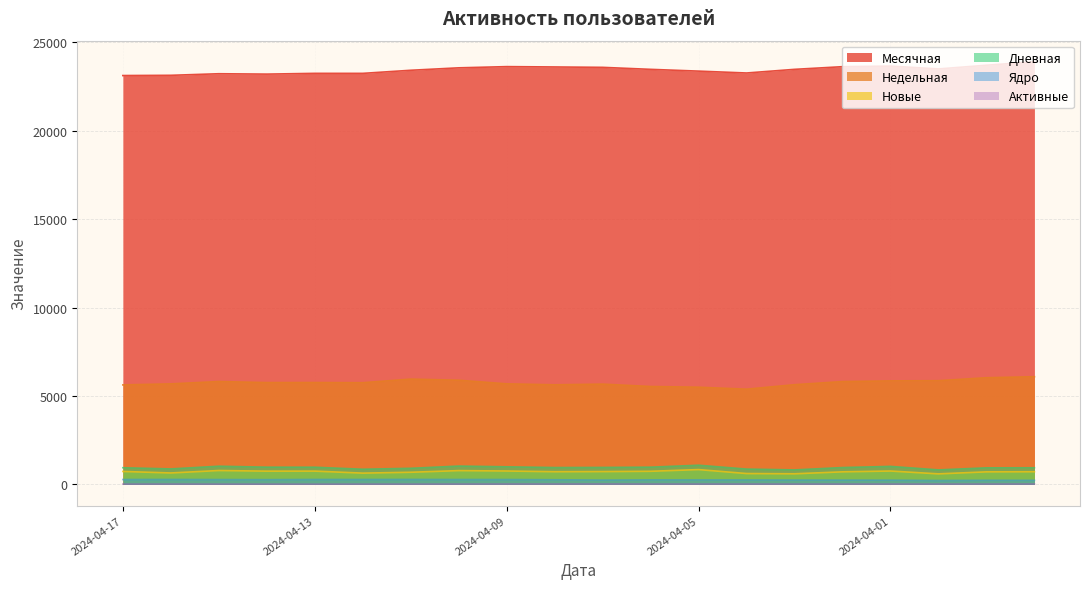

True or false: Ядро has more than 2 points higher than both neighbors.

True